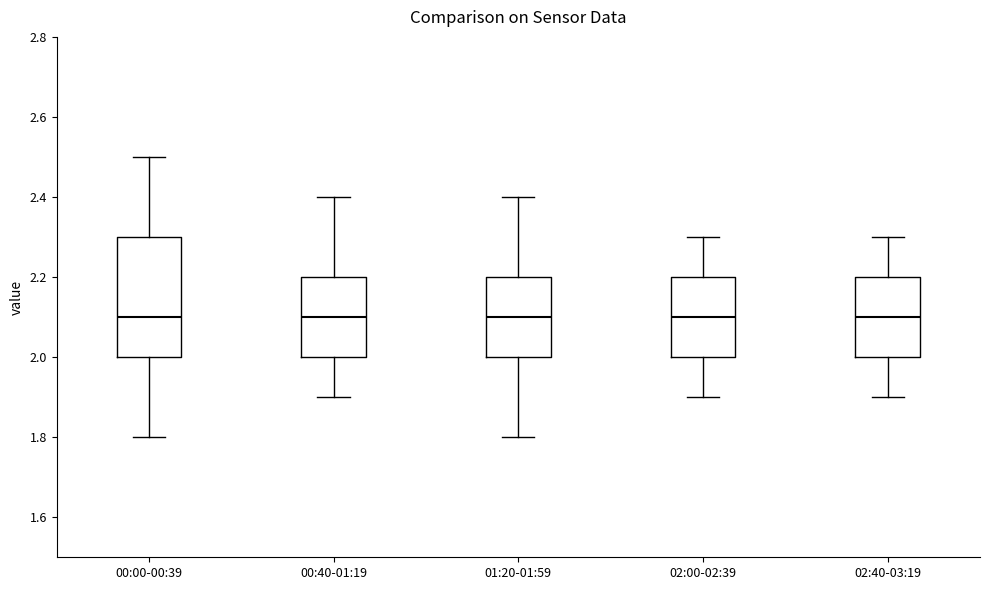

Reading left to right, transcribe this box plot: for each box, give where its median line is, the range the box spans, and where its two whiskers end, as read against the y-axis. The values are not printed on the chart, so give them approximately, as read against the axis.

00:00-00:39: median 2.1, box 2.0 to 2.3, whiskers 1.8 to 2.5
00:40-01:19: median 2.1, box 2.0 to 2.2, whiskers 1.9 to 2.4
01:20-01:59: median 2.1, box 2.0 to 2.2, whiskers 1.8 to 2.4
02:00-02:39: median 2.1, box 2.0 to 2.2, whiskers 1.9 to 2.3
02:40-03:19: median 2.1, box 2.0 to 2.2, whiskers 1.9 to 2.3